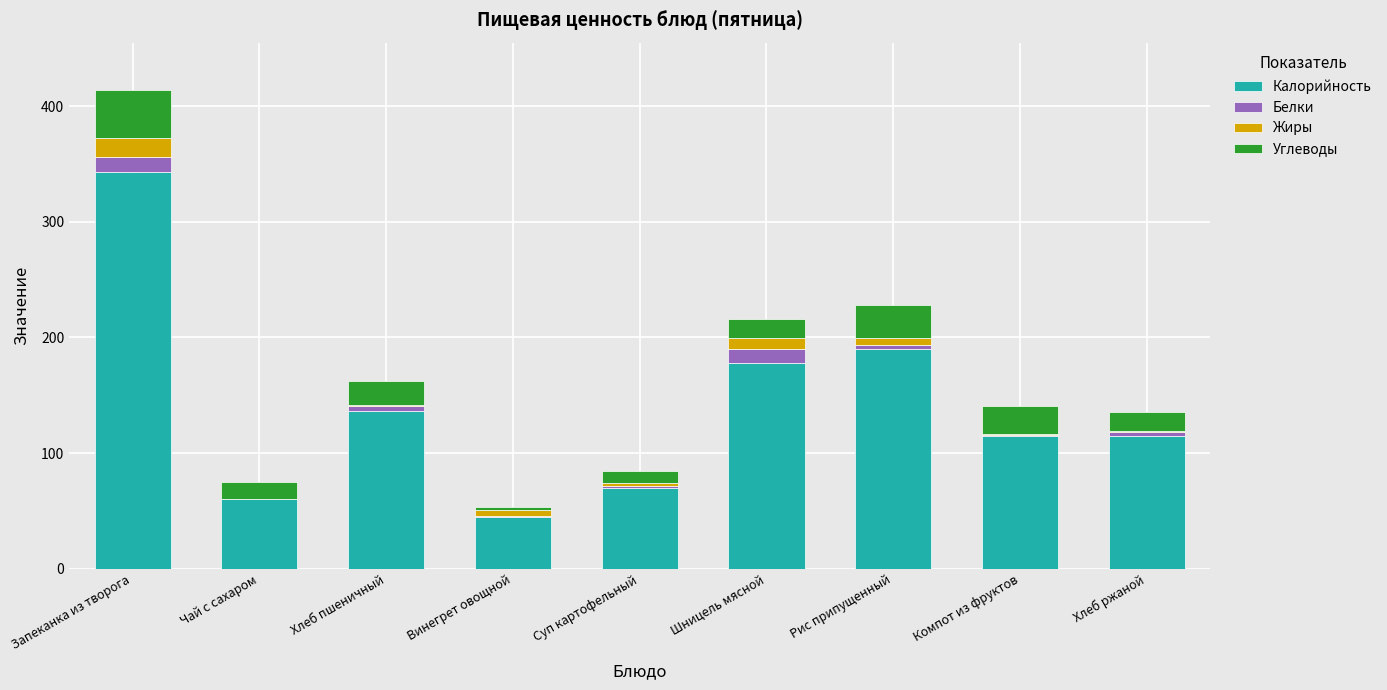

What is the maximum value for Калорийность?

343.2